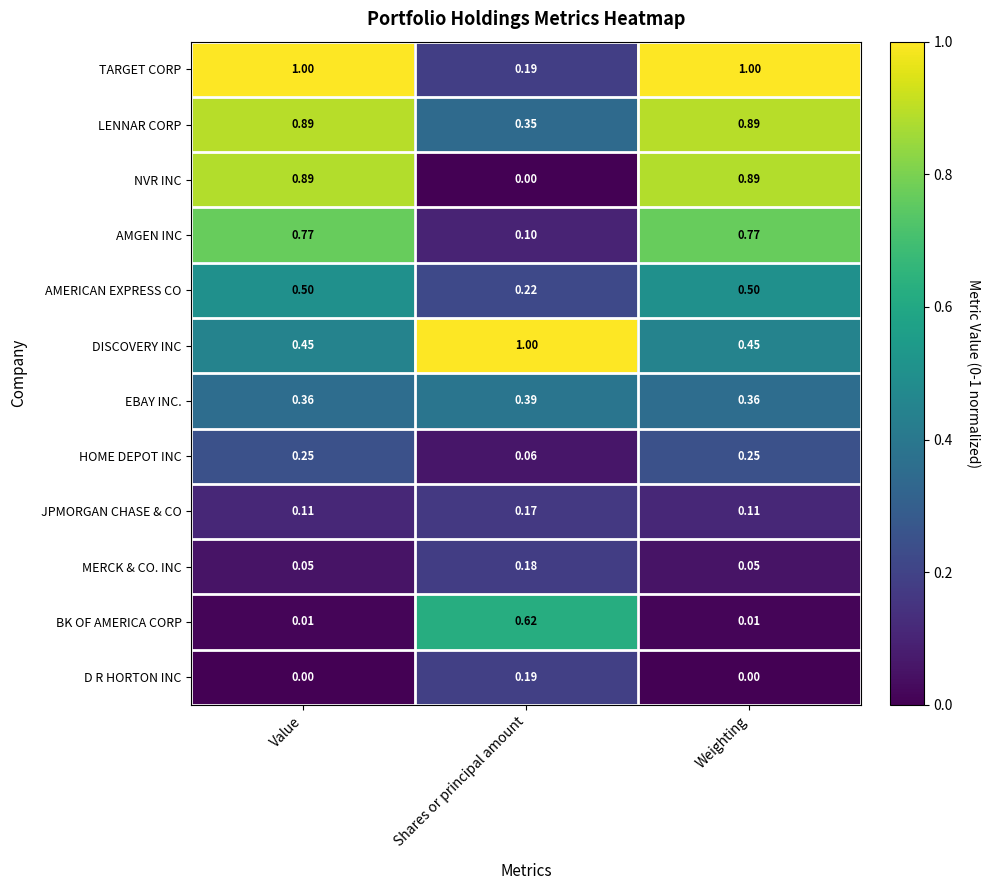

Is the value of AMGEN INC at Weighting greater than the value of TARGET CORP at Shares or principal amount?

Yes